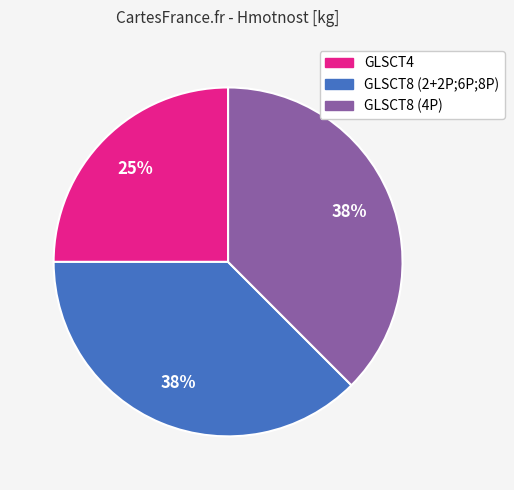

What is the smallest slice in the pie chart?

GLSCT4